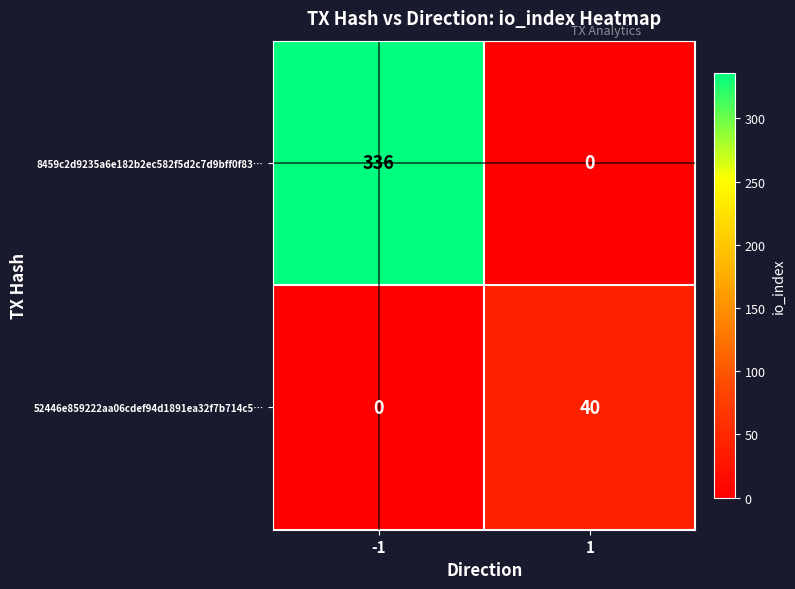

Which series has the largest total across all categories?

8459c2d9235a6e182b2ec582f5d2c7d9bff0f83…